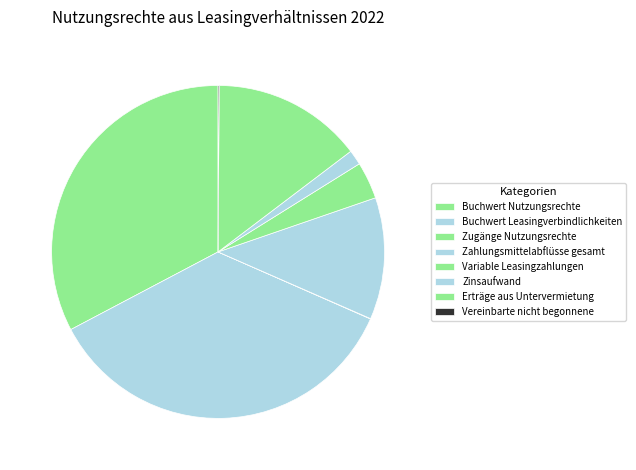

Rank the categories by value from highest to lowest.

Buchwert Leasingverbindlichkeiten, Buchwert Nutzungsrechte, Erträge aus Untervermietung, Zahlungsmittelabflüsse gesamt, Variable Leasingzahlungen, Zinsaufwand, Vereinbarte nicht begonnene, Zugänge Nutzungsrechte